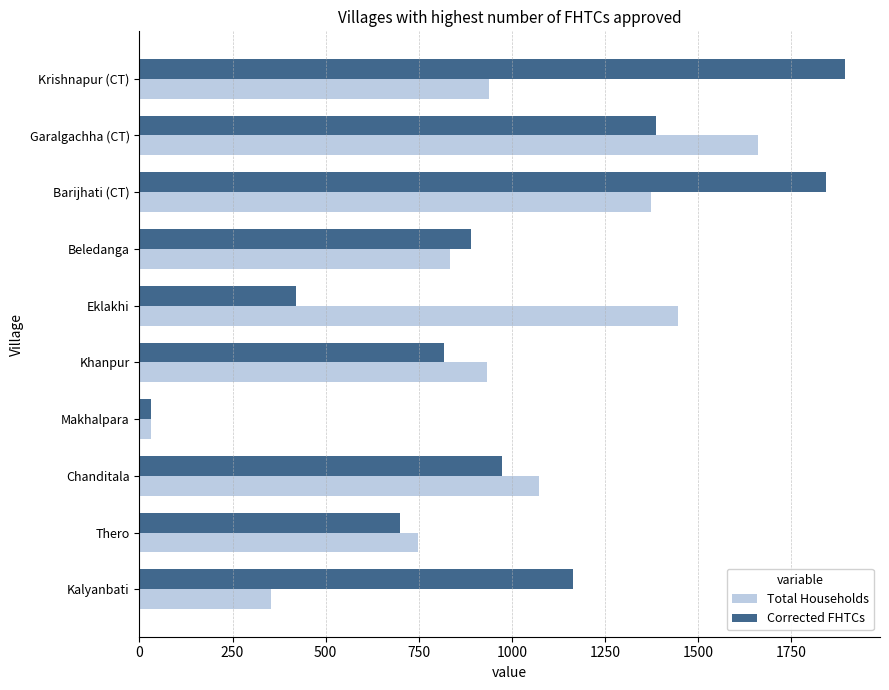

What is the average value of the Total Households series?

939